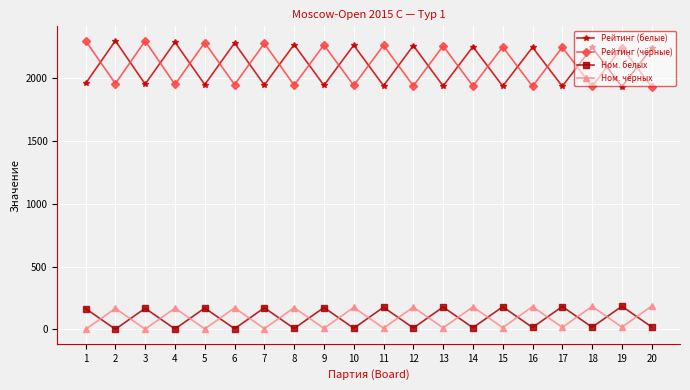

In Ном. чёрных, how many points are lower than both neighbors (excluding endpoints)?

9